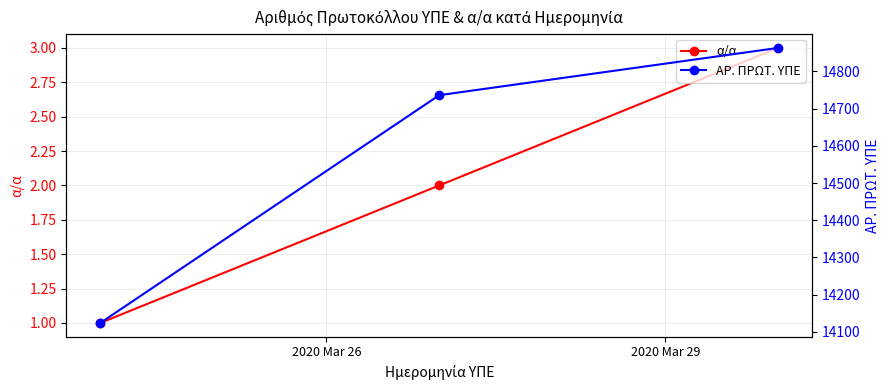

The value of α/α at 2 is 1. True or false?

False